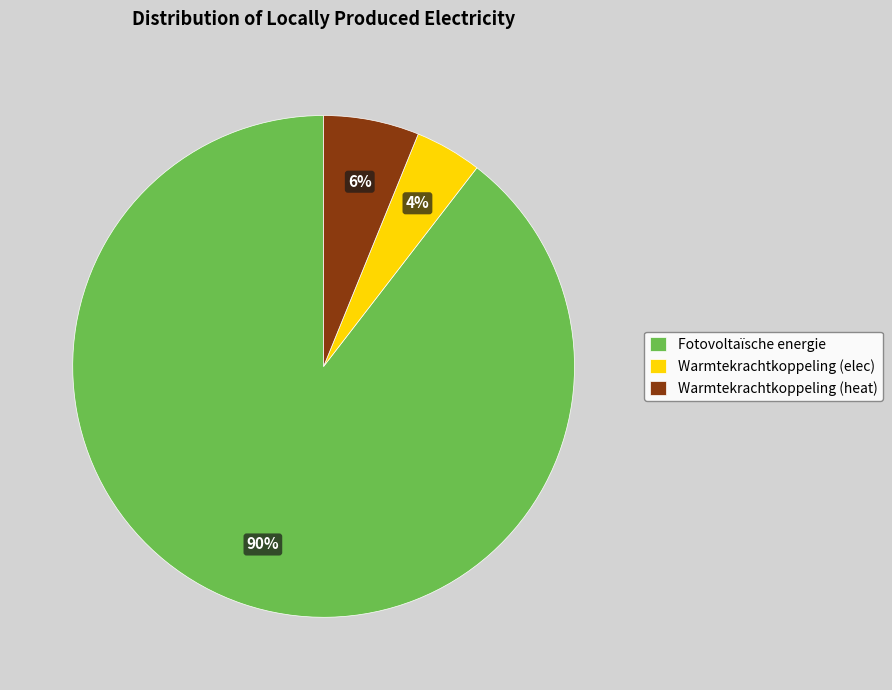

Count the number of slices in the pie.

3